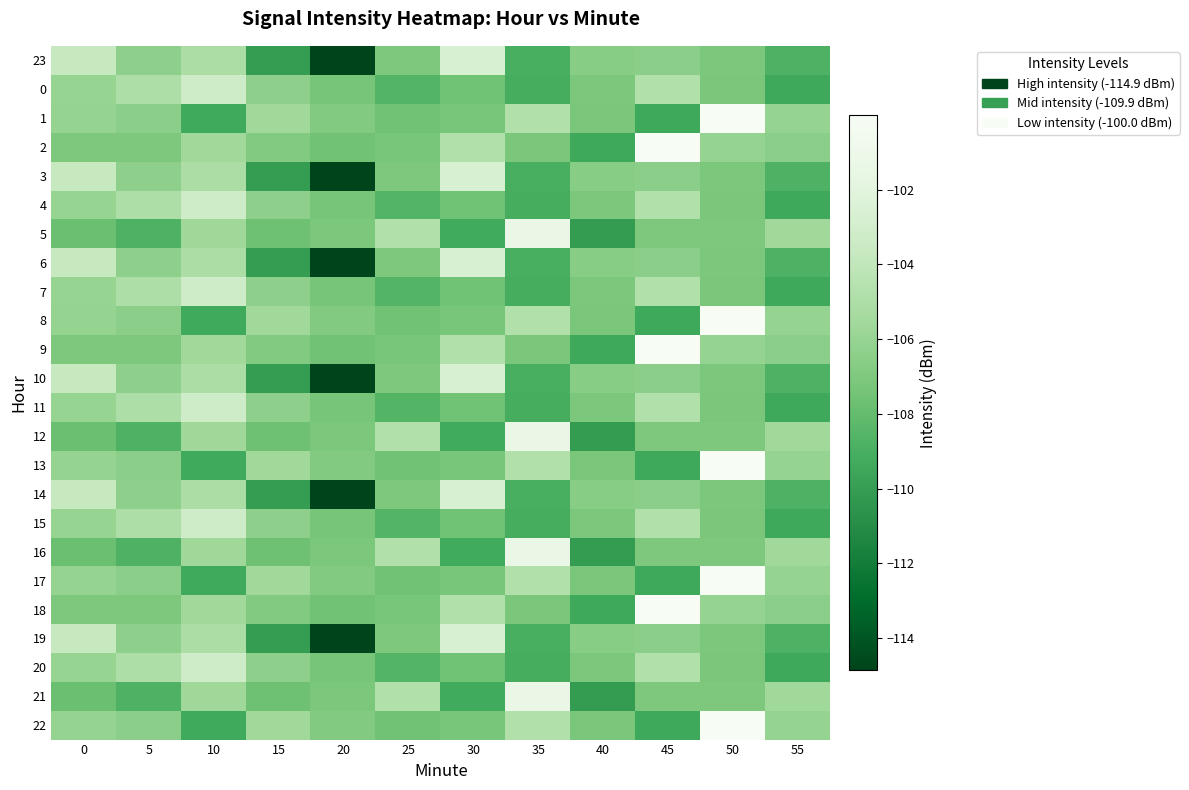

Reading right to left, extract all data points from this chart.

23: 55=-108.8	50=-107.1	45=-106.5	40=-106.6	35=-109.0	30=-102.6	25=-107.0	20=-114.9	15=-110.1	10=-105.1	5=-106.4	0=-103.7
0: 55=-109.4	50=-107.2	45=-104.7	40=-107.1	35=-109.1	30=-107.6	25=-108.5	20=-107.3	15=-106.4	10=-103.2	5=-105.0	0=-106.0
1: 55=-106.1	50=-100.0	45=-109.4	40=-107.2	35=-104.7	30=-107.2	25=-107.5	20=-106.8	15=-105.5	10=-109.3	5=-106.5	0=-106.1
2: 55=-106.5	50=-106.1	45=-100.0	40=-109.4	35=-107.2	30=-104.7	25=-107.2	20=-107.5	15=-106.8	10=-105.5	5=-107.0	0=-107.0
3: 55=-108.8	50=-107.1	45=-106.5	40=-106.6	35=-109.0	30=-102.6	25=-107.0	20=-114.9	15=-110.1	10=-105.1	5=-106.4	0=-103.7
4: 55=-109.4	50=-107.2	45=-104.7	40=-107.1	35=-109.1	30=-107.6	25=-108.5	20=-107.3	15=-106.4	10=-103.2	5=-105.0	0=-106.0
5: 55=-105.5	50=-107.0	45=-107.0	40=-110.1	35=-101.3	30=-109.2	25=-104.7	20=-107.1	15=-107.6	10=-105.6	5=-108.8	0=-107.7
6: 55=-108.8	50=-107.1	45=-106.5	40=-106.6	35=-109.0	30=-102.6	25=-107.0	20=-114.9	15=-110.1	10=-105.1	5=-106.4	0=-103.7
7: 55=-109.4	50=-107.2	45=-104.7	40=-107.1	35=-109.1	30=-107.6	25=-108.5	20=-107.3	15=-106.4	10=-103.2	5=-105.0	0=-106.0
8: 55=-106.1	50=-100.0	45=-109.4	40=-107.2	35=-104.7	30=-107.2	25=-107.5	20=-106.8	15=-105.5	10=-109.3	5=-106.5	0=-106.1
9: 55=-106.5	50=-106.1	45=-100.0	40=-109.4	35=-107.2	30=-104.7	25=-107.2	20=-107.5	15=-106.8	10=-105.5	5=-107.0	0=-107.0
10: 55=-108.8	50=-107.1	45=-106.5	40=-106.6	35=-109.0	30=-102.6	25=-107.0	20=-114.9	15=-110.1	10=-105.1	5=-106.4	0=-103.7
11: 55=-109.4	50=-107.2	45=-104.7	40=-107.1	35=-109.1	30=-107.6	25=-108.5	20=-107.3	15=-106.4	10=-103.2	5=-105.0	0=-106.0
12: 55=-105.5	50=-107.0	45=-107.0	40=-110.1	35=-101.3	30=-109.2	25=-104.7	20=-107.1	15=-107.6	10=-105.6	5=-108.8	0=-107.7
13: 55=-106.1	50=-100.0	45=-109.4	40=-107.2	35=-104.7	30=-107.2	25=-107.5	20=-106.8	15=-105.5	10=-109.3	5=-106.5	0=-106.1
14: 55=-108.8	50=-107.1	45=-106.5	40=-106.6	35=-109.0	30=-102.6	25=-107.0	20=-114.9	15=-110.1	10=-105.1	5=-106.4	0=-103.7
15: 55=-109.4	50=-107.2	45=-104.7	40=-107.1	35=-109.1	30=-107.6	25=-108.5	20=-107.3	15=-106.4	10=-103.2	5=-105.0	0=-106.0
16: 55=-105.5	50=-107.0	45=-107.0	40=-110.1	35=-101.3	30=-109.2	25=-104.7	20=-107.1	15=-107.6	10=-105.6	5=-108.8	0=-107.7
17: 55=-106.1	50=-100.0	45=-109.4	40=-107.2	35=-104.7	30=-107.2	25=-107.5	20=-106.8	15=-105.5	10=-109.3	5=-106.5	0=-106.1
18: 55=-106.5	50=-106.1	45=-100.0	40=-109.4	35=-107.2	30=-104.7	25=-107.2	20=-107.5	15=-106.8	10=-105.5	5=-107.0	0=-107.0
19: 55=-108.8	50=-107.1	45=-106.5	40=-106.6	35=-109.0	30=-102.6	25=-107.0	20=-114.9	15=-110.1	10=-105.1	5=-106.4	0=-103.7
20: 55=-109.4	50=-107.2	45=-104.7	40=-107.1	35=-109.1	30=-107.6	25=-108.5	20=-107.3	15=-106.4	10=-103.2	5=-105.0	0=-106.0
21: 55=-105.5	50=-107.0	45=-107.0	40=-110.1	35=-101.3	30=-109.2	25=-104.7	20=-107.1	15=-107.6	10=-105.6	5=-108.8	0=-107.7
22: 55=-106.1	50=-100.0	45=-109.4	40=-107.2	35=-104.7	30=-107.2	25=-107.5	20=-106.8	15=-105.5	10=-109.3	5=-106.5	0=-106.1